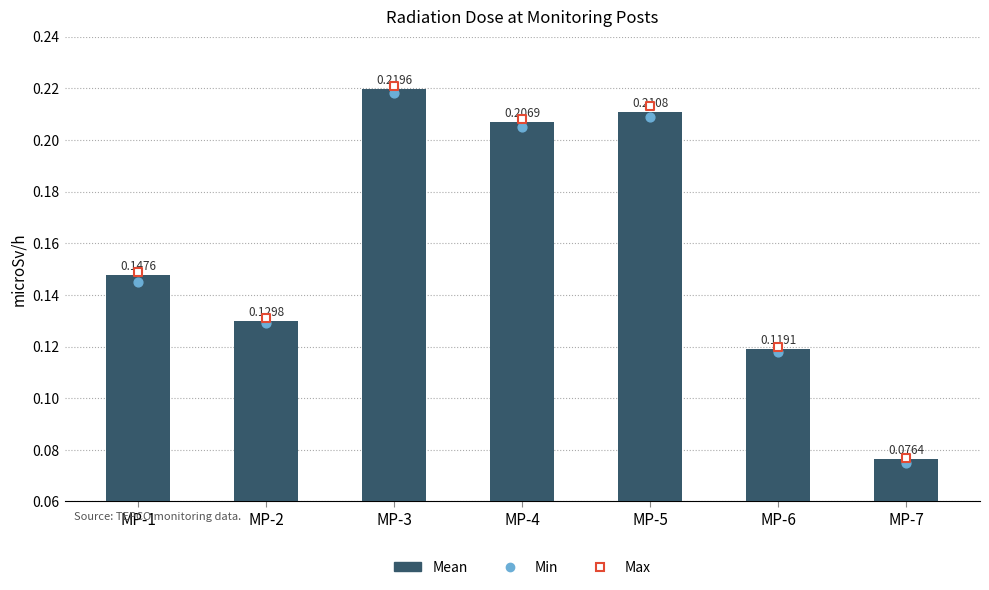

Which series has the largest Y range (max minus min)?

Max